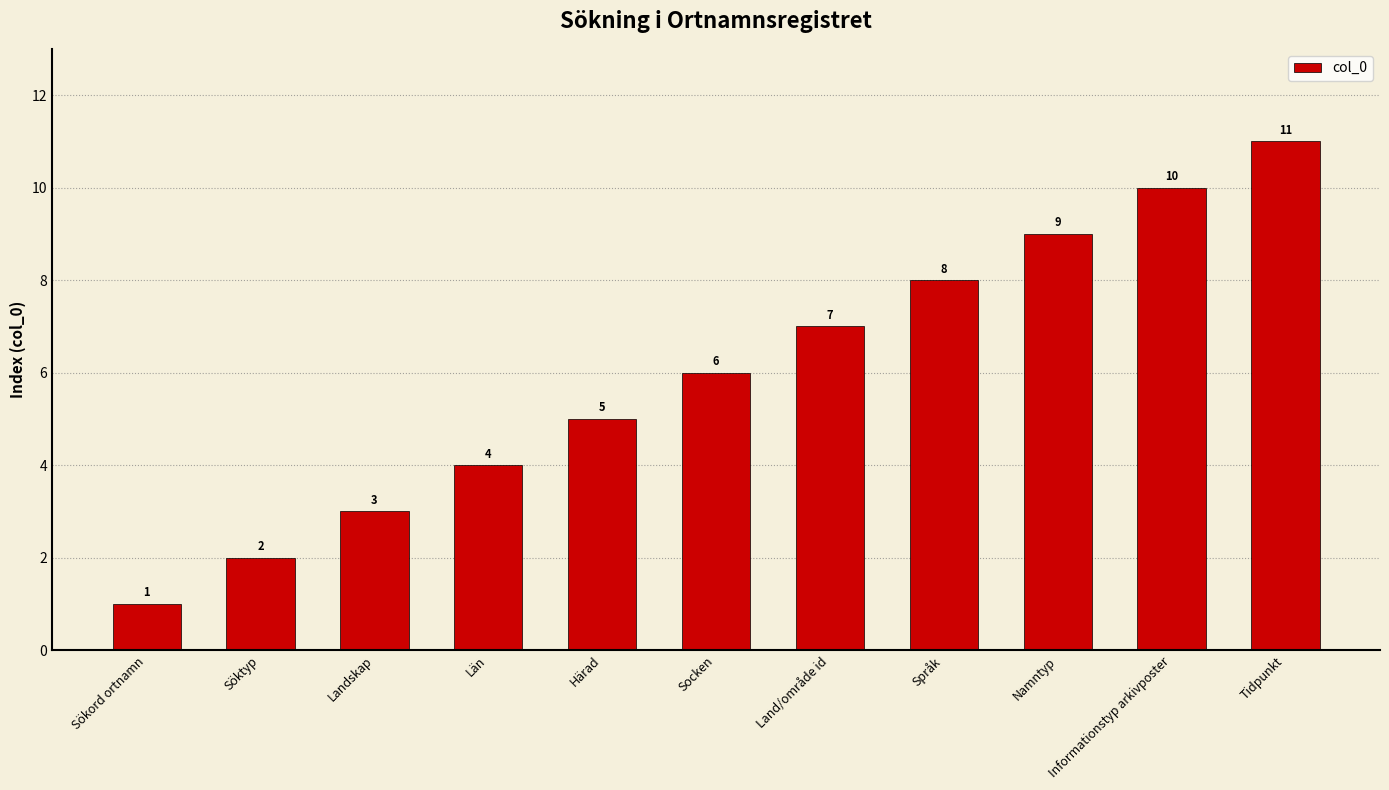

Reading right to left, extract all data points from this chart.

Tidpunkt=11	Informationstyp arkivposter=10	Namntyp=9	Språk=8	Land/område id=7	Socken=6	Härad=5	Län=4	Landskap=3	Söktyp=2	Sökord ortnamn=1